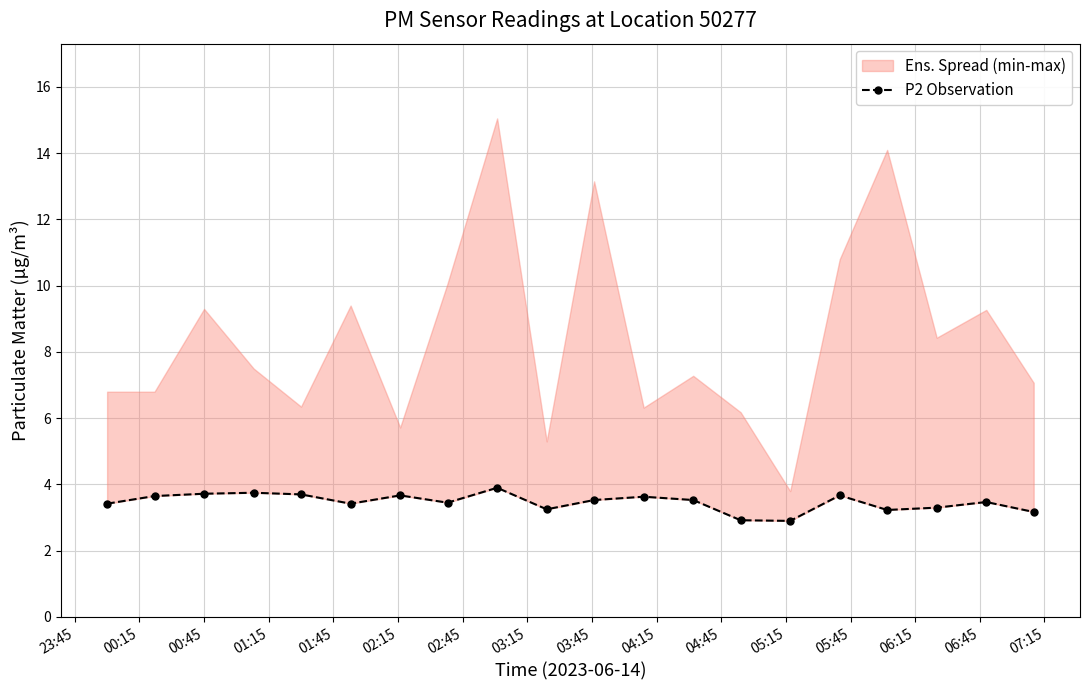

What is the smallest value displayed?

2.9